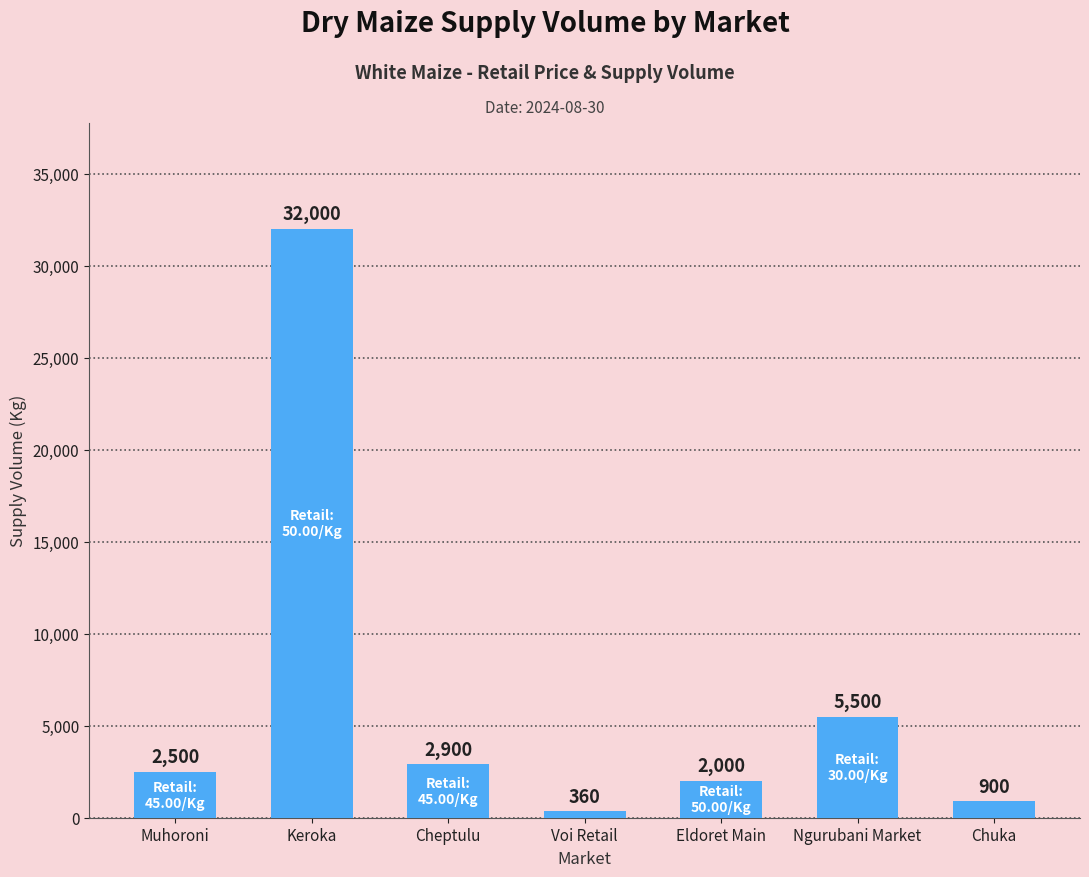

The chart shows a value of 360 at Voi Retail. True or false?

True